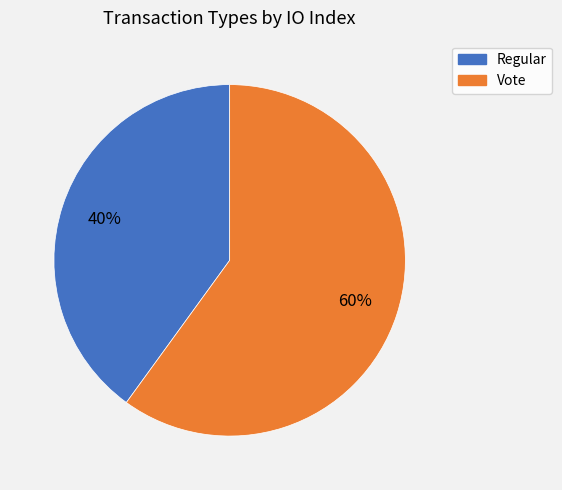

Rank the categories by value from highest to lowest.

Vote, Regular